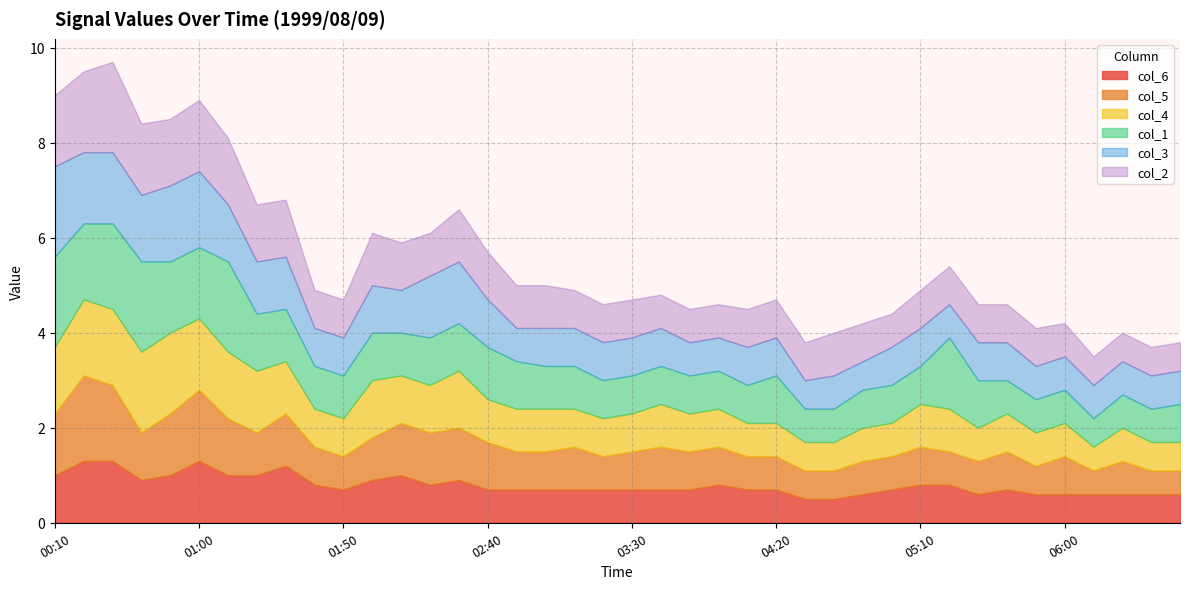

What is the maximum value for col_1?

1.9